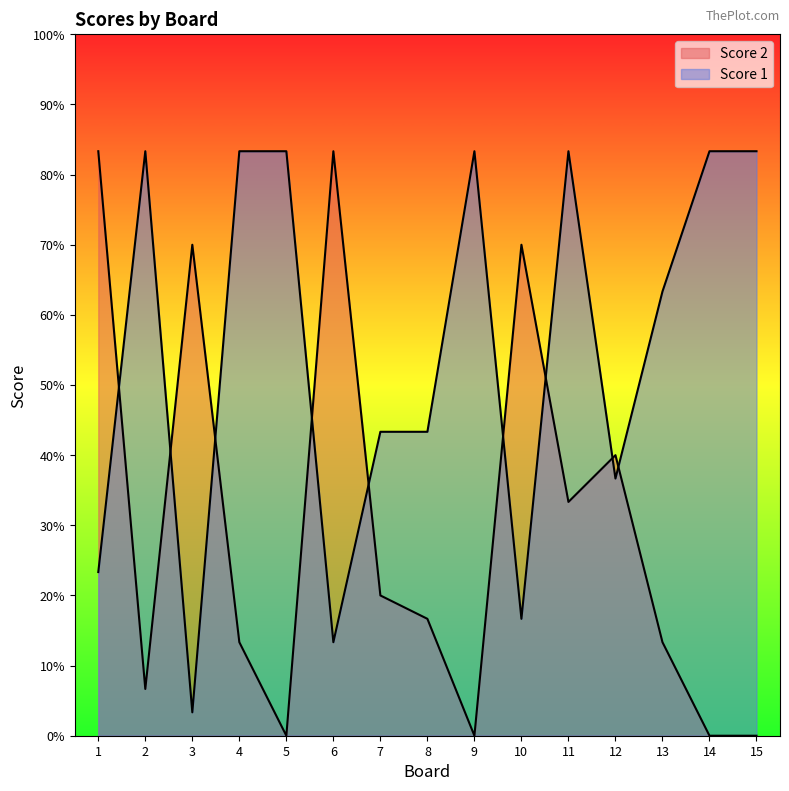

Where do Score 2 and Score 1 first cross each other?

1 and 2